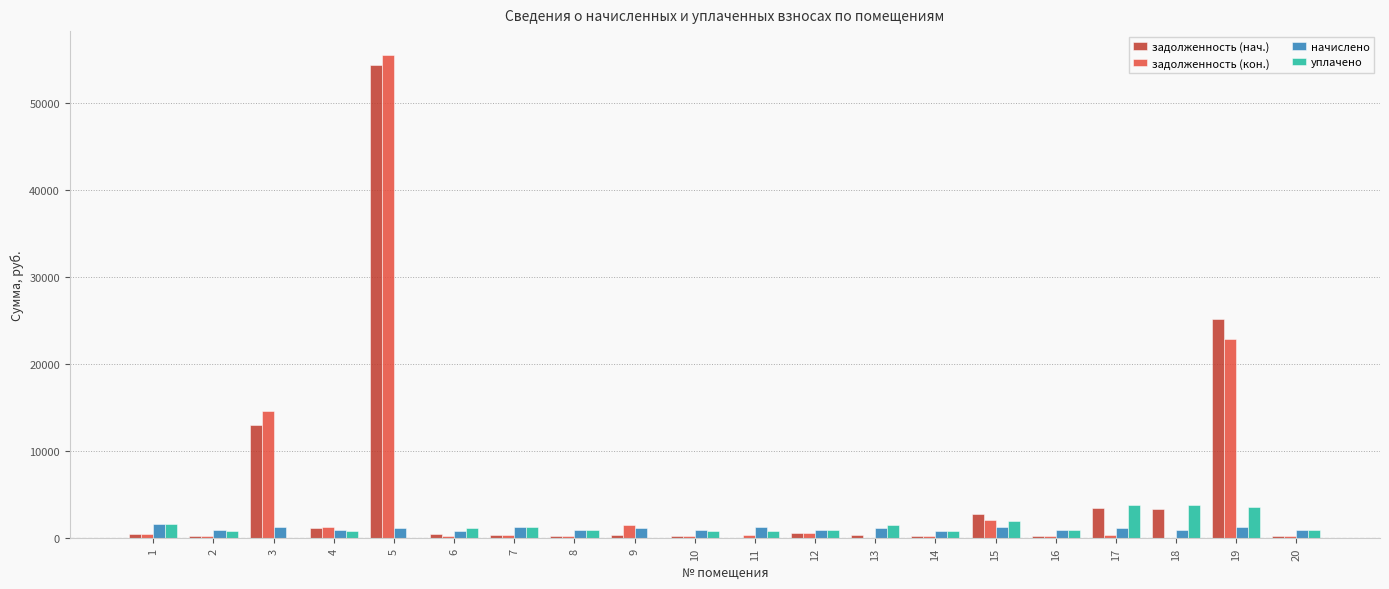

What is the greatest value displayed?

55441.6